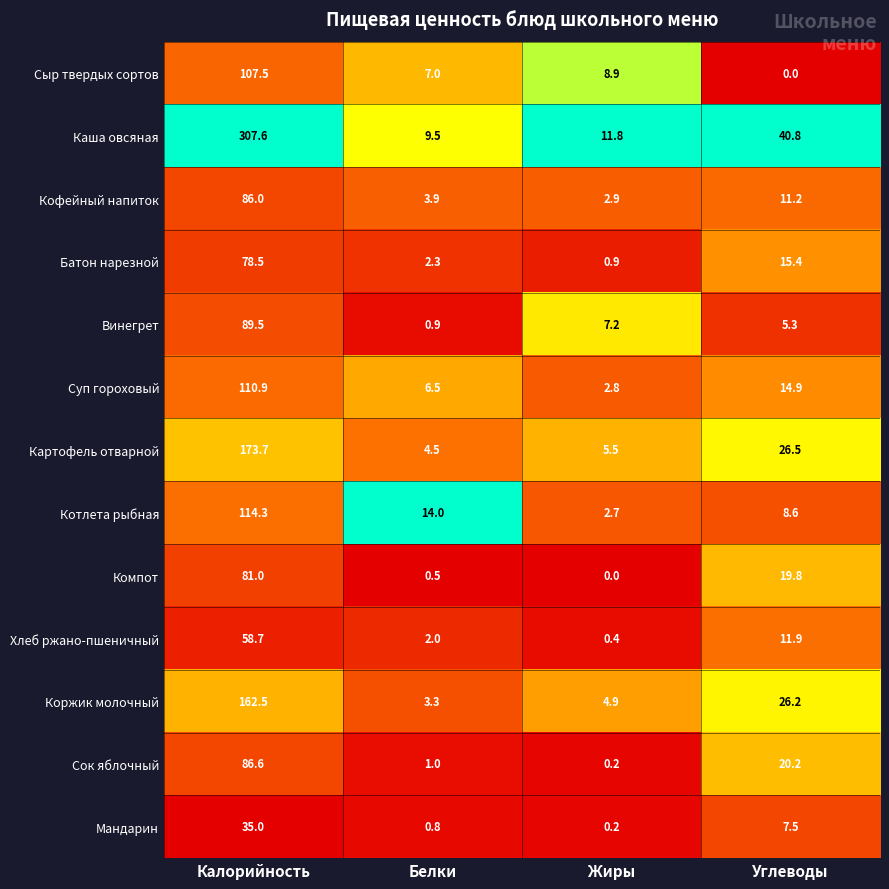

Between Белки and Углеводы, which series saw the biggest shift?

Каша овсяная